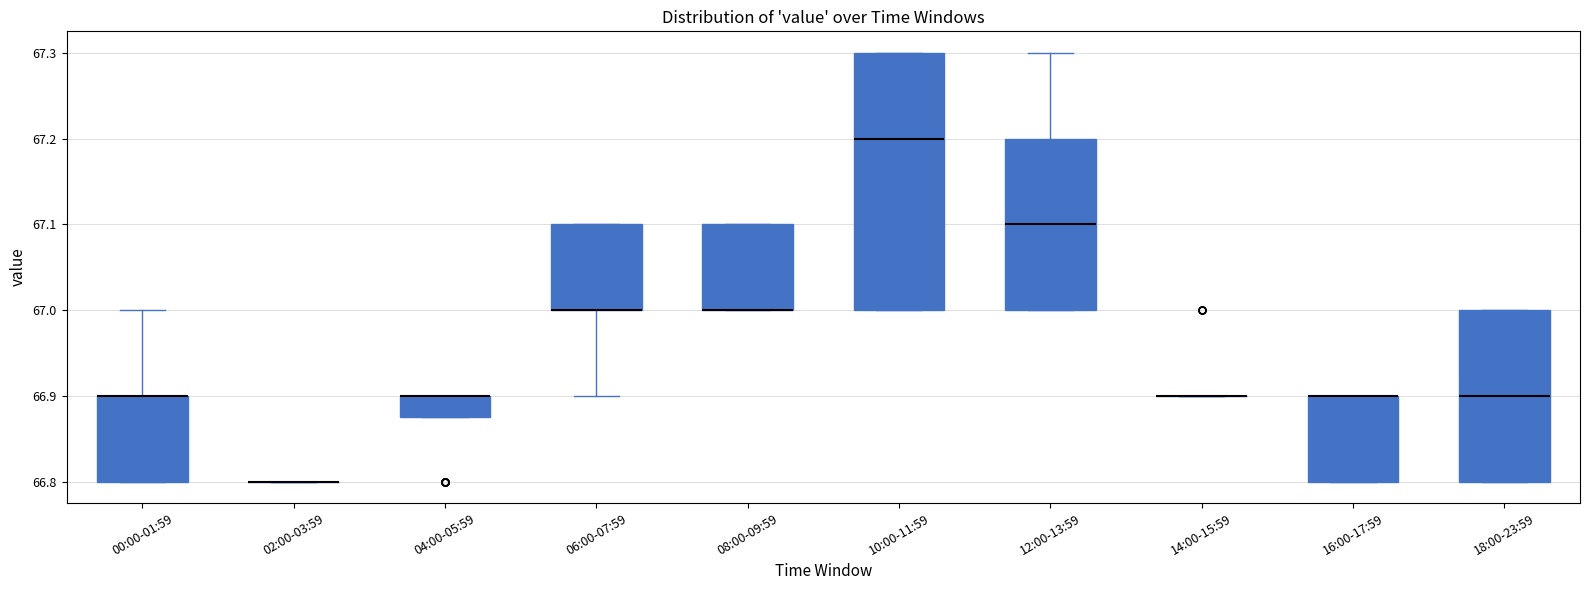

Reading left to right, transcribe this box plot: for each box, give where its median line is, the range the box spans, and where its two whiskers end, as read against the y-axis. The values are not printed on the chart, so give them approximately, as read against the axis.

00:00-01:59: median 66.90 (drawn on the box's upper edge), box 66.80 to 66.90, whiskers 66.80 to 67.00
02:00-03:59: box collapsed to a line at 66.80, whiskers 66.80 to 66.80
04:00-05:59: median 66.90 (drawn on the box's upper edge), box 66.88 to 66.90, whiskers 66.88 to 66.90
06:00-07:59: median 67.00 (drawn on the box's lower edge), box 67.00 to 67.10, whiskers 66.90 to 67.10
08:00-09:59: median 67.00 (drawn on the box's lower edge), box 67.00 to 67.10, whiskers 67.00 to 67.10
10:00-11:59: median 67.20, box 67.00 to 67.30, whiskers 67.00 to 67.30
12:00-13:59: median 67.10, box 67.00 to 67.20, whiskers 67.00 to 67.30
14:00-15:59: box collapsed to a line at 66.90, whiskers 66.90 to 66.90
16:00-17:59: median 66.90 (drawn on the box's upper edge), box 66.80 to 66.90, whiskers 66.80 to 66.90
18:00-23:59: median 66.90, box 66.80 to 67.00, whiskers 66.80 to 67.00